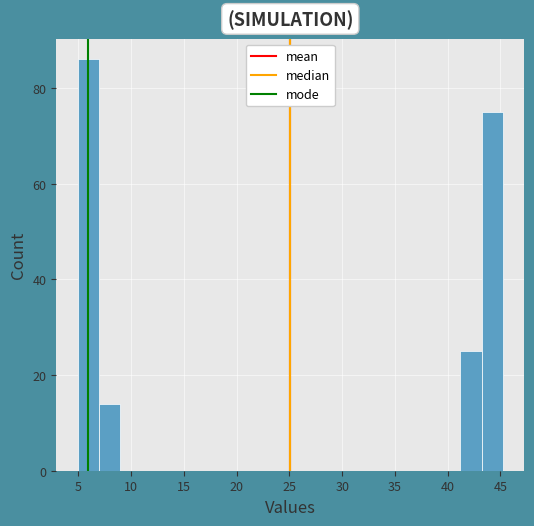

Reading left to right, list every bar in this chart as the range it spans on the x-axis followed by its height. Neither the bar edges nor the heights are printed on the chart, so give them approximately, as read against the axes.

5 to 7: 86
7 to 9: 14
9 to 11: 0
11 to 13: 0
13 to 15: 0
15 to 17: 0
17 to 19: 0
19 to 21: 0
21 to 23: 0
23 to 25: 0
25 to 27: 0
27 to 29: 0
29 to 31: 0
31 to 33: 0
33 to 35: 0
35 to 37: 0
37 to 39: 0
39 to 41: 0
41 to 43: 26
43 to 45: 76